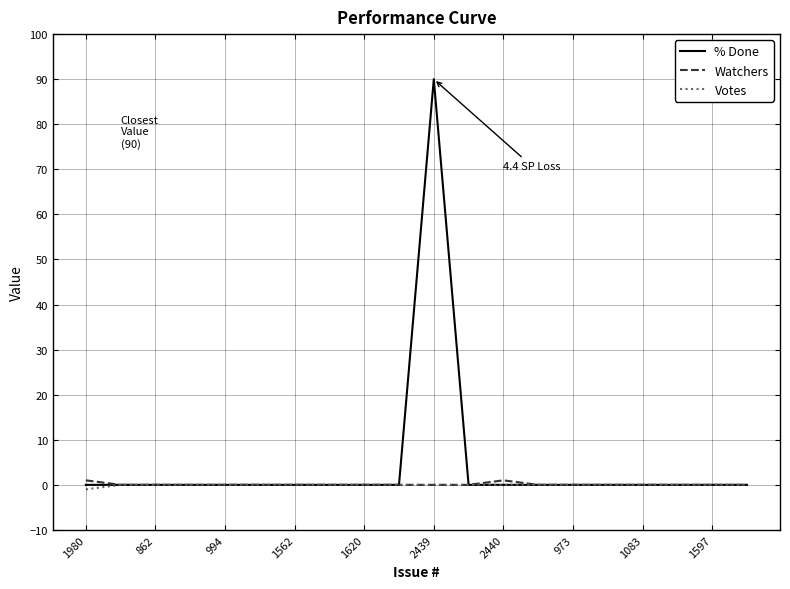

Which category has the highest value in the Watchers series?

1980